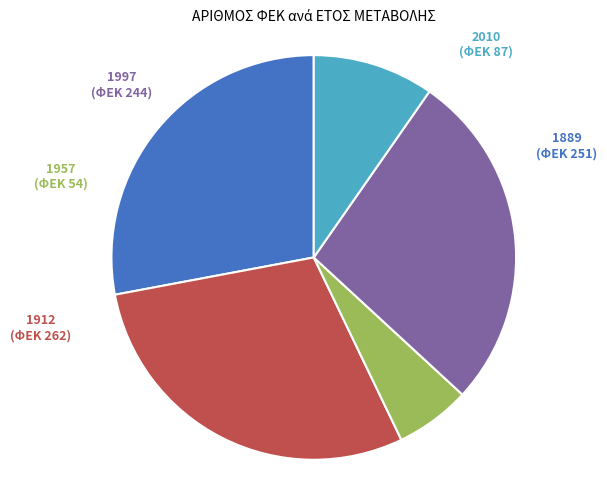

What is the ratio of the value at 1889 to the value at 1997?

1.0